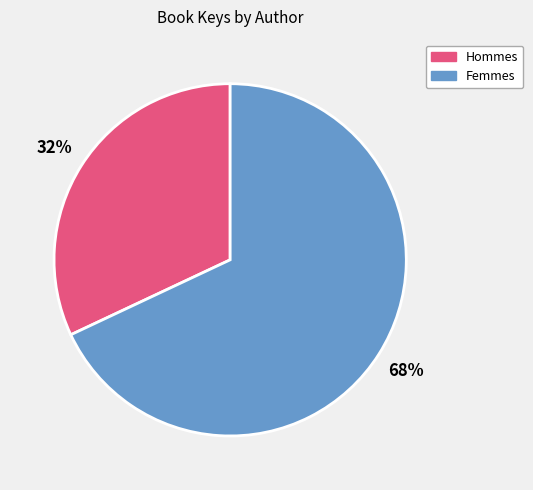

Does any single category account for the majority?

Yes